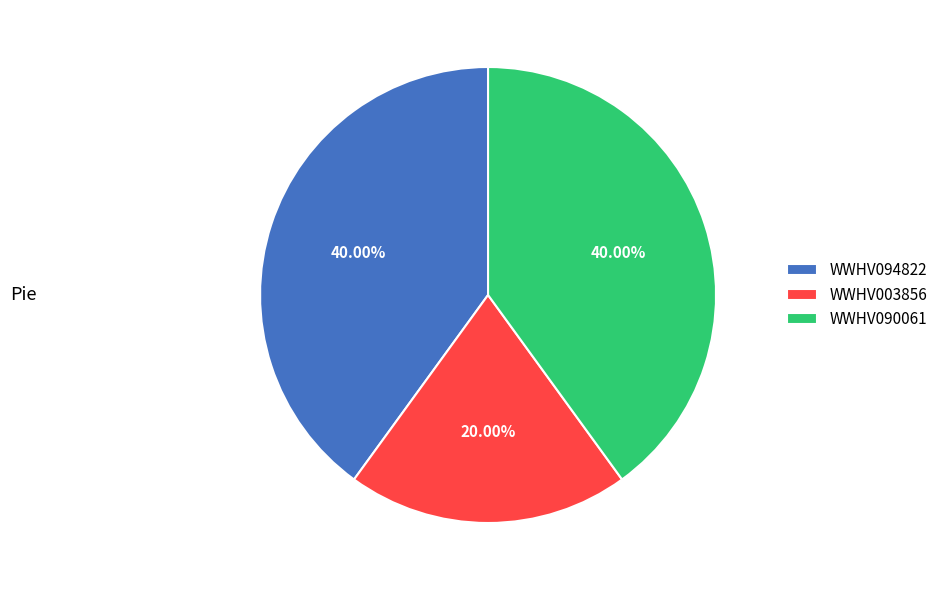

Between WWHV003856 and WWHV094822, which is larger?

WWHV094822